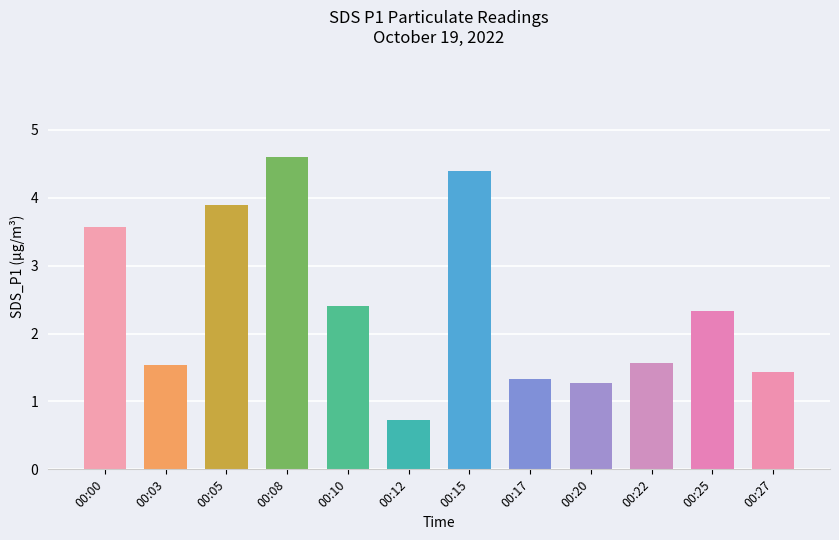

Reading left to right, extract all data points from this chart.

3.6	1.5	3.9	4.6	2.4	0.7	4.4	1.3	1.3	1.6	2.3	1.4